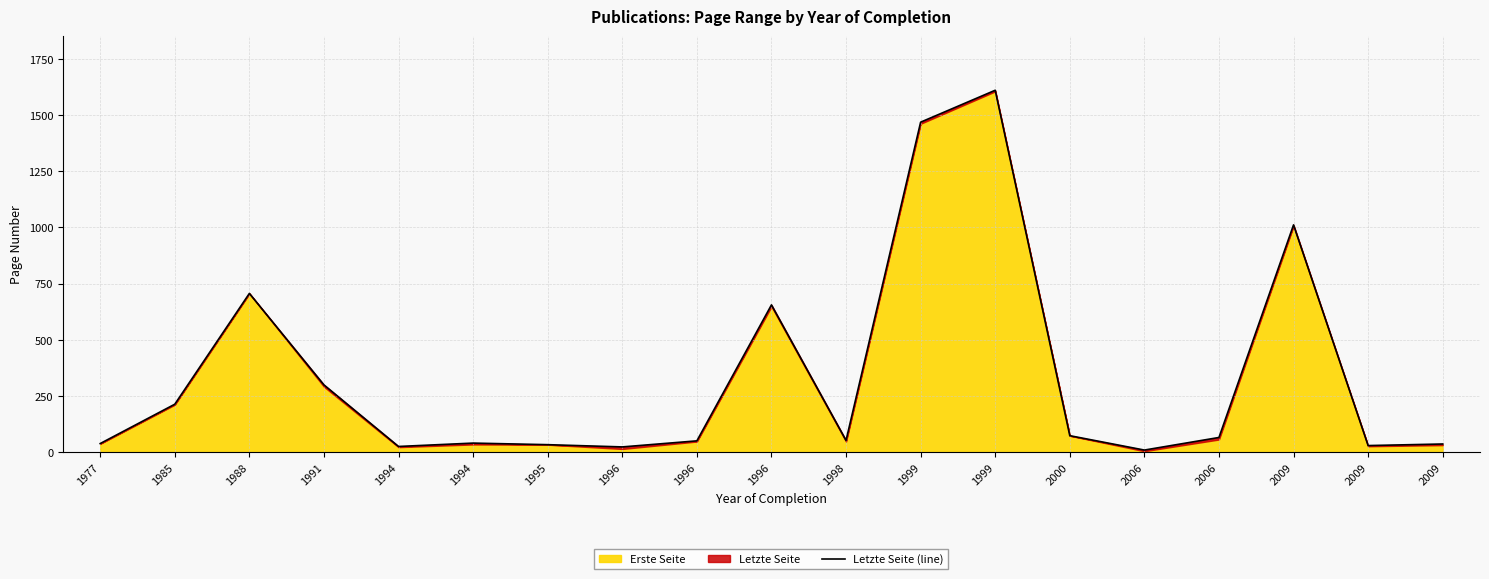

The chart shows a value of 23 at 1998. True or false?

False